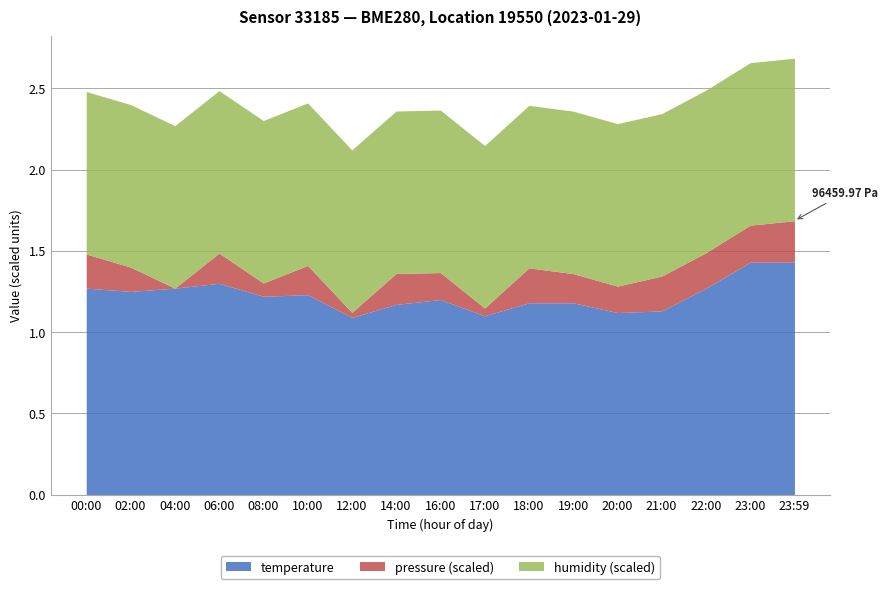

Which category has the lowest value across all series?

12:00